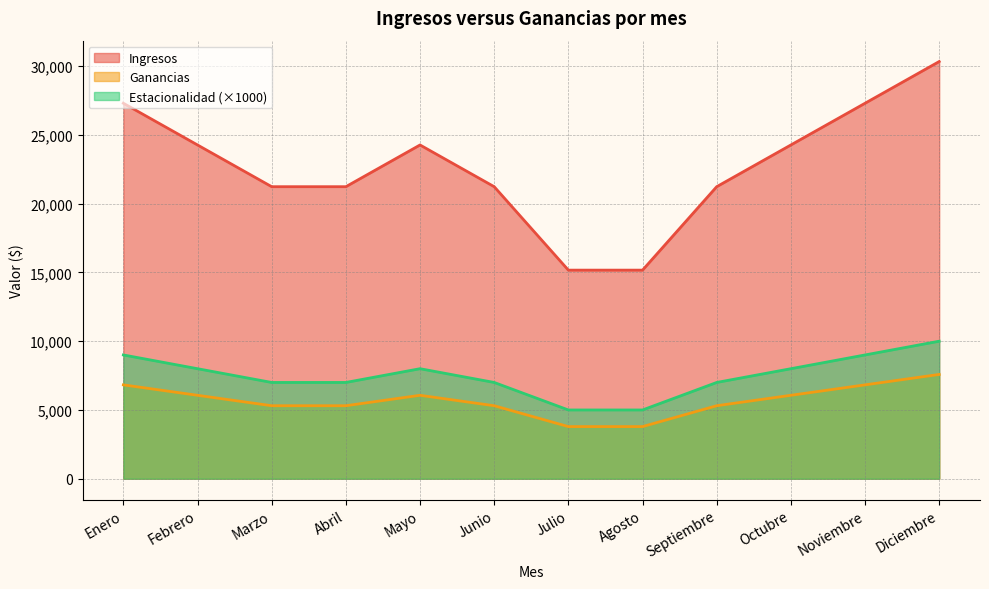

What is the approximate value of Estacionalidad at Noviembre?

9000.0